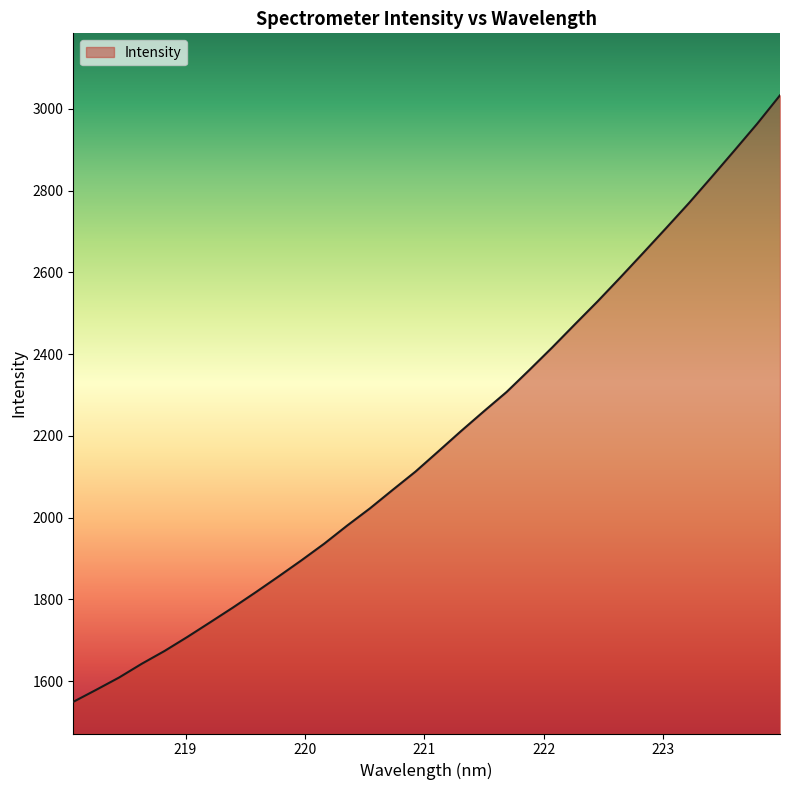

What is the difference between the maximum and minimum values?

1484.3